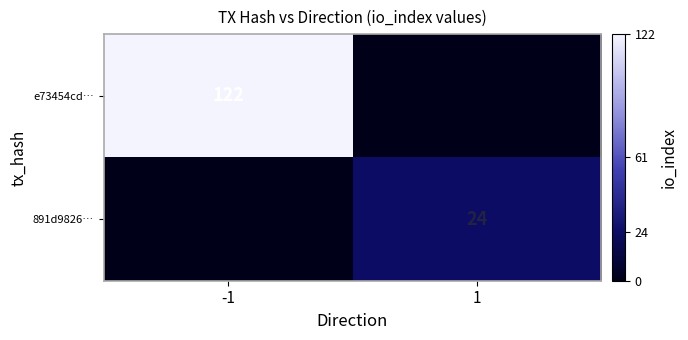

Which label corresponds to the smallest value in the chart?

1